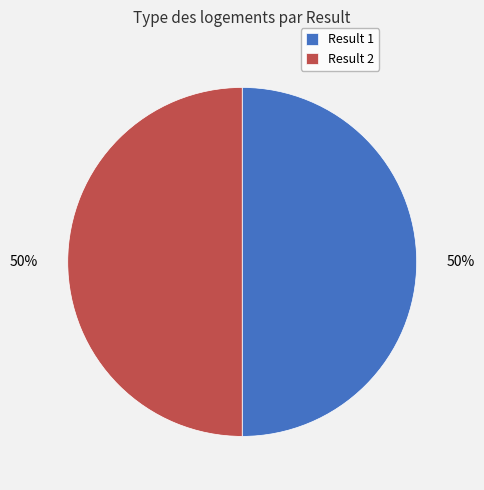

How many slices are in this pie chart?

2